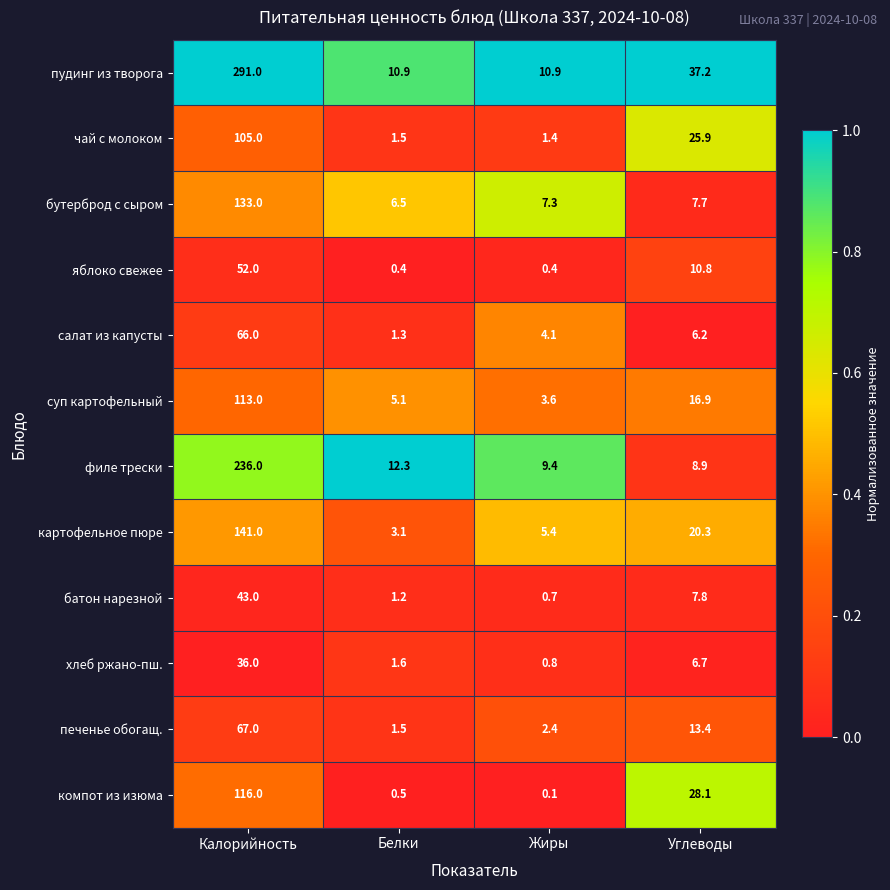

What is the sum of all компот из изюма values?

144.7